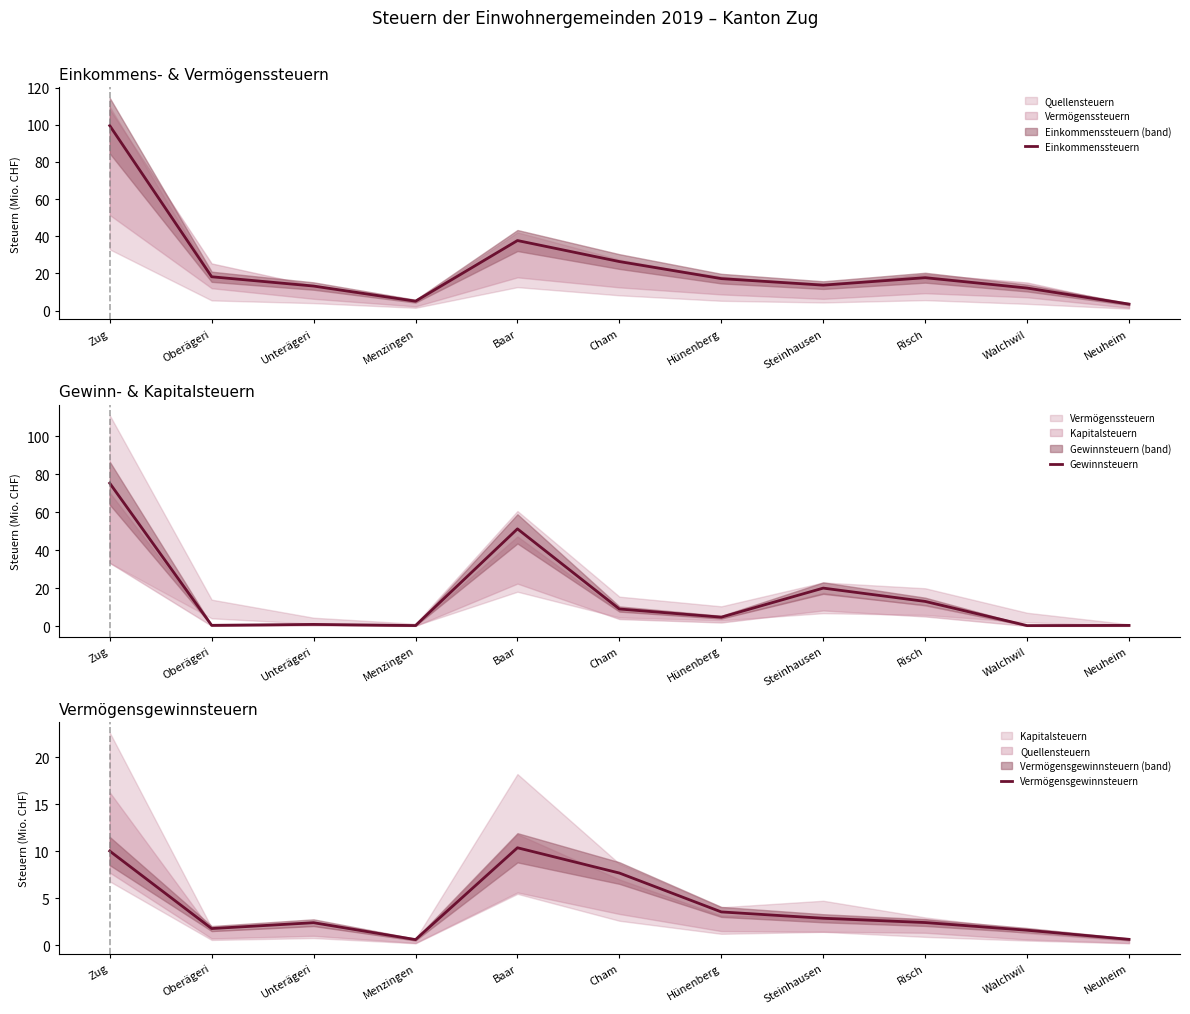

Reading left to right, what are all the values shown in this chart?

Einkommenssteuern: Zug=99.5	Oberägeri=18.2	Unterägeri=13.2	Menzingen=5.1	Baar=37.7	Cham=26.4	Hünenberg=17.2	Steinhausen=13.7	Risch=17.7	Walchwil=12.1	Neuheim=3.5
Gewinnsteuern: Zug=75.4	Oberägeri=0.5	Unterägeri=1.0	Menzingen=0.4	Baar=51.3	Cham=9.1	Hünenberg=4.8	Steinhausen=20.1	Risch=13.1	Walchwil=0.4	Neuheim=0.5
Vermögensgewinnsteuern: Zug=10.0	Oberägeri=1.8	Unterägeri=2.4	Menzingen=0.6	Baar=10.4	Cham=7.7	Hünenberg=3.5	Steinhausen=2.9	Risch=2.4	Walchwil=1.6	Neuheim=0.6